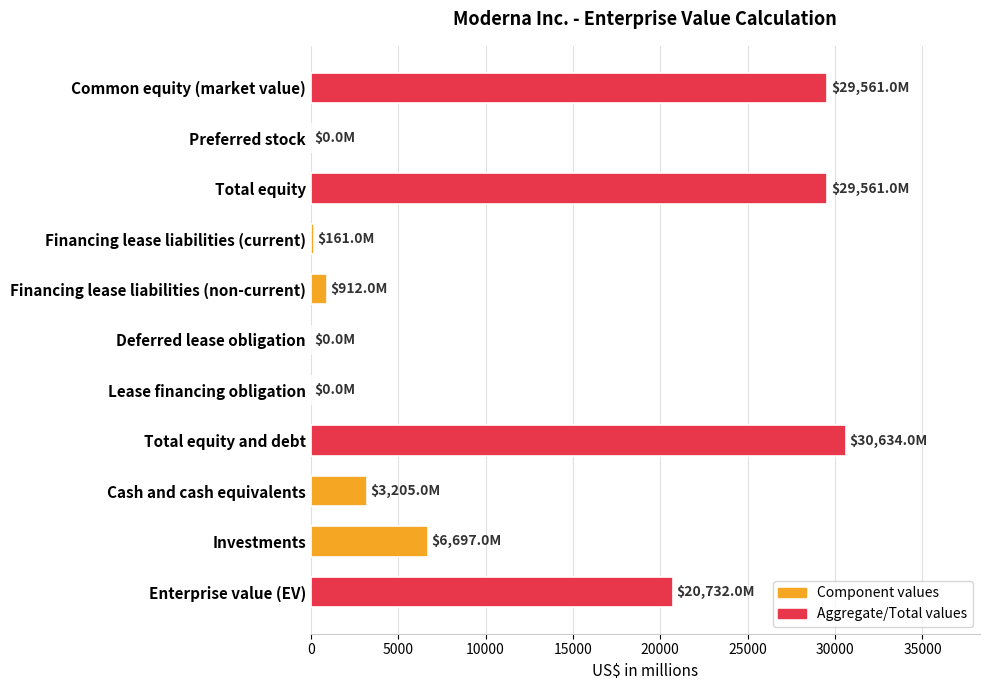

What is the sum of all values?

121463